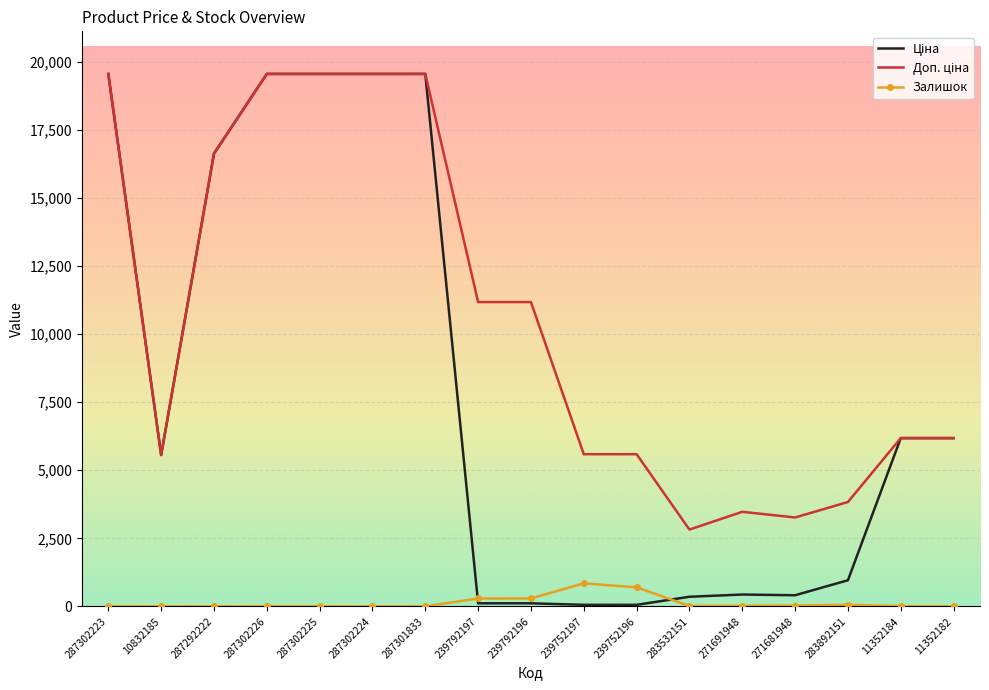

What is the total value across all series at 287301833?

39129.8